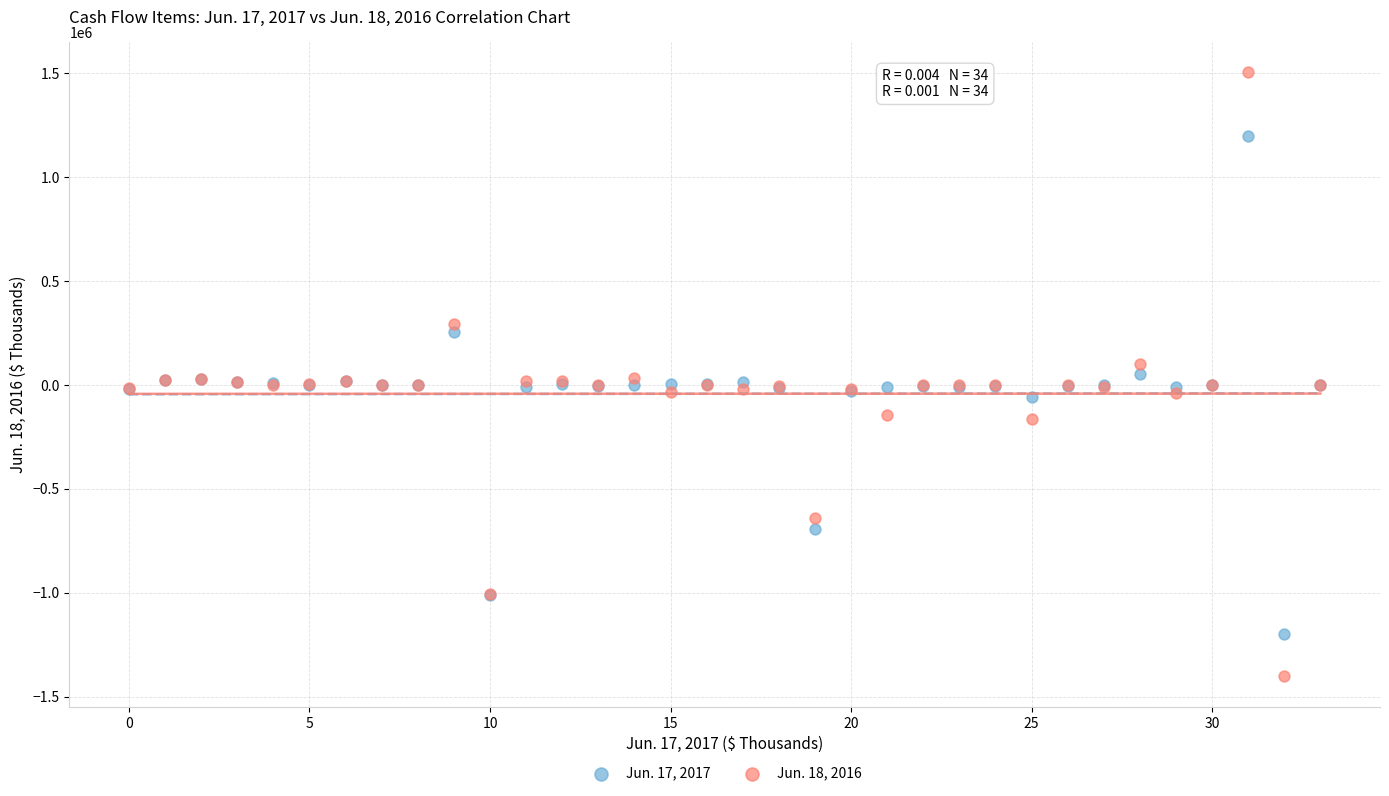

Which series contains the lowest Y value?

Jun. 18, 2016